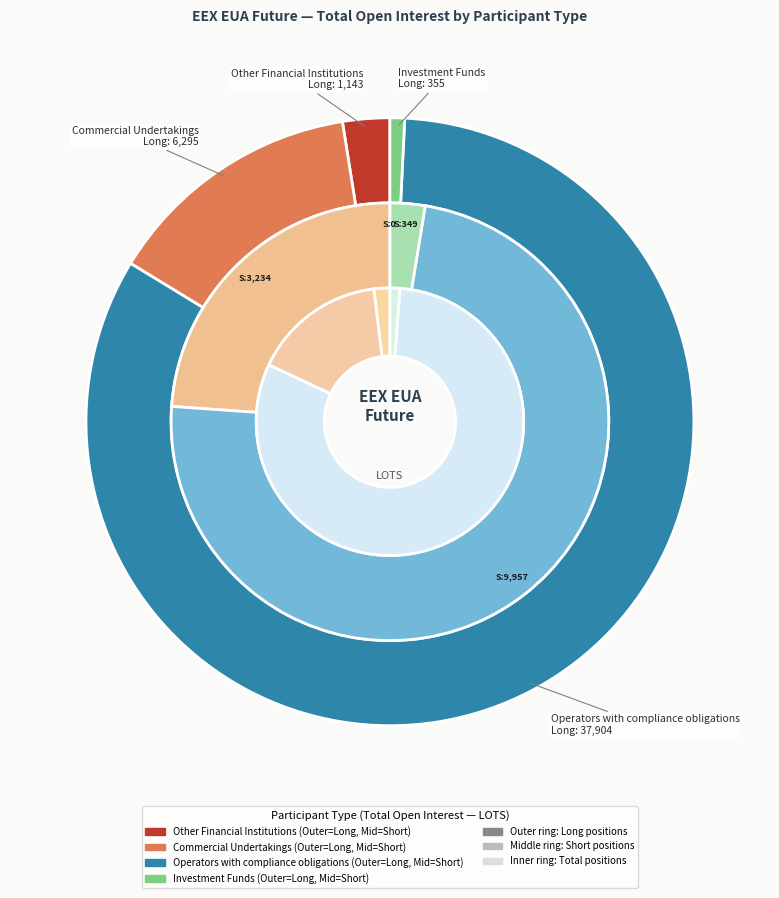

How many slices are in this pie chart?

4